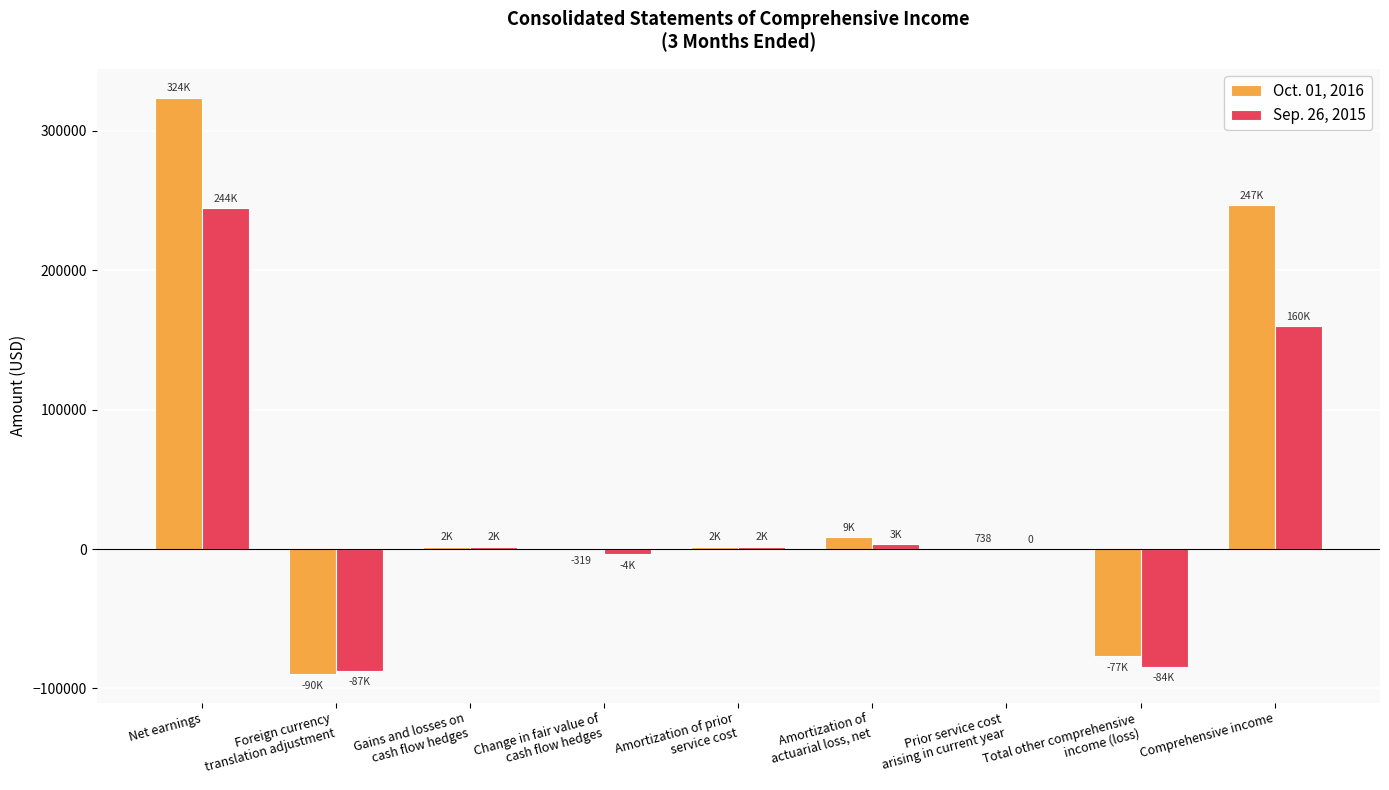

What is the maximum value shown in the chart?

323887